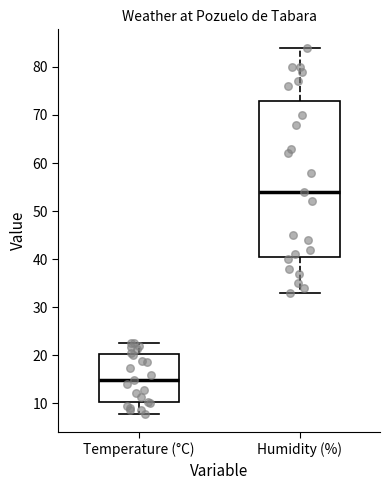

Which box has the lowest median line?

Temperature (°C)